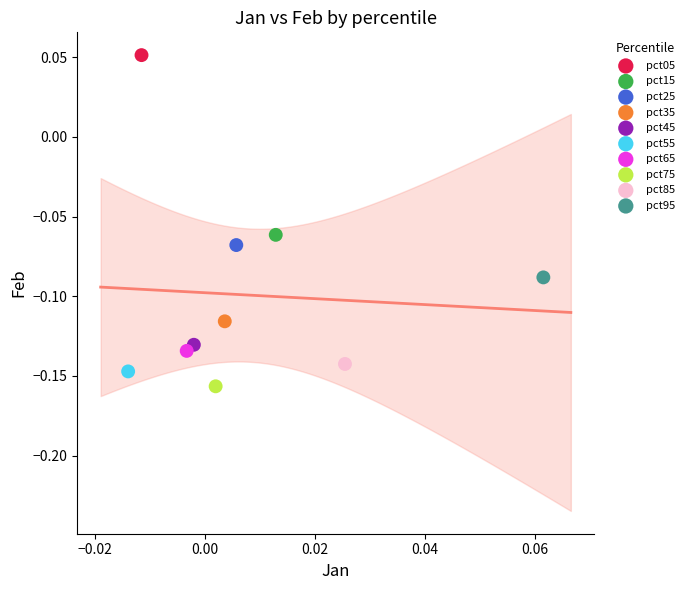

Which series contains the lowest Y value?

pct75